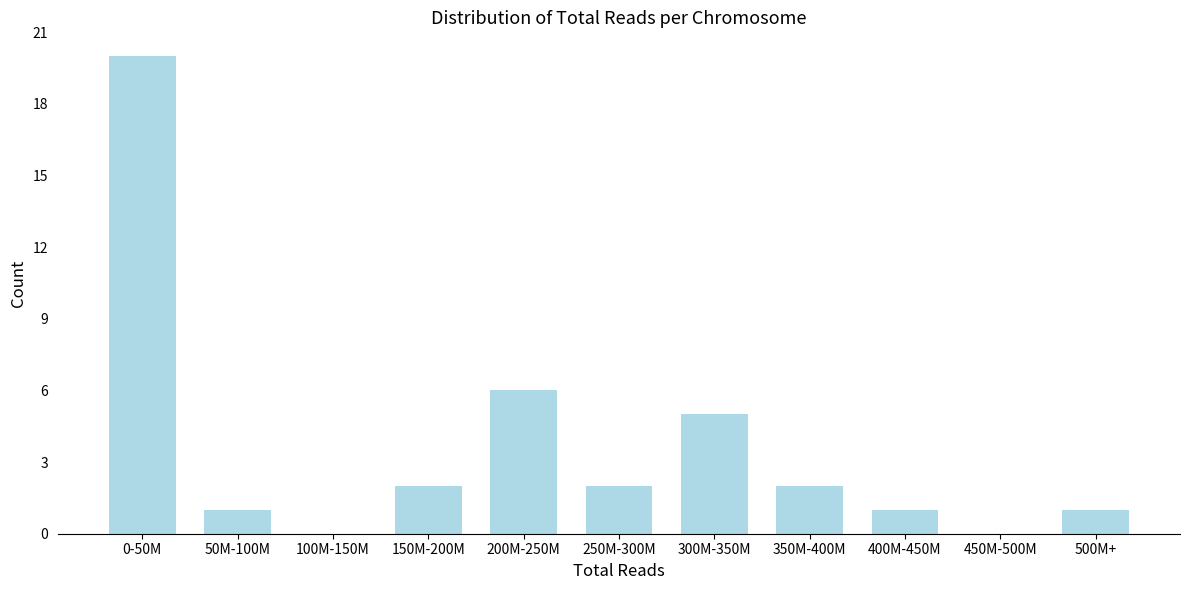

Reading right to left, list all the values displayed in this chart.

500M+=1	450M-500M=0	400M-450M=1	350M-400M=2	300M-350M=5	250M-300M=2	200M-250M=6	150M-200M=2	100M-150M=0	50M-100M=1	0-50M=20